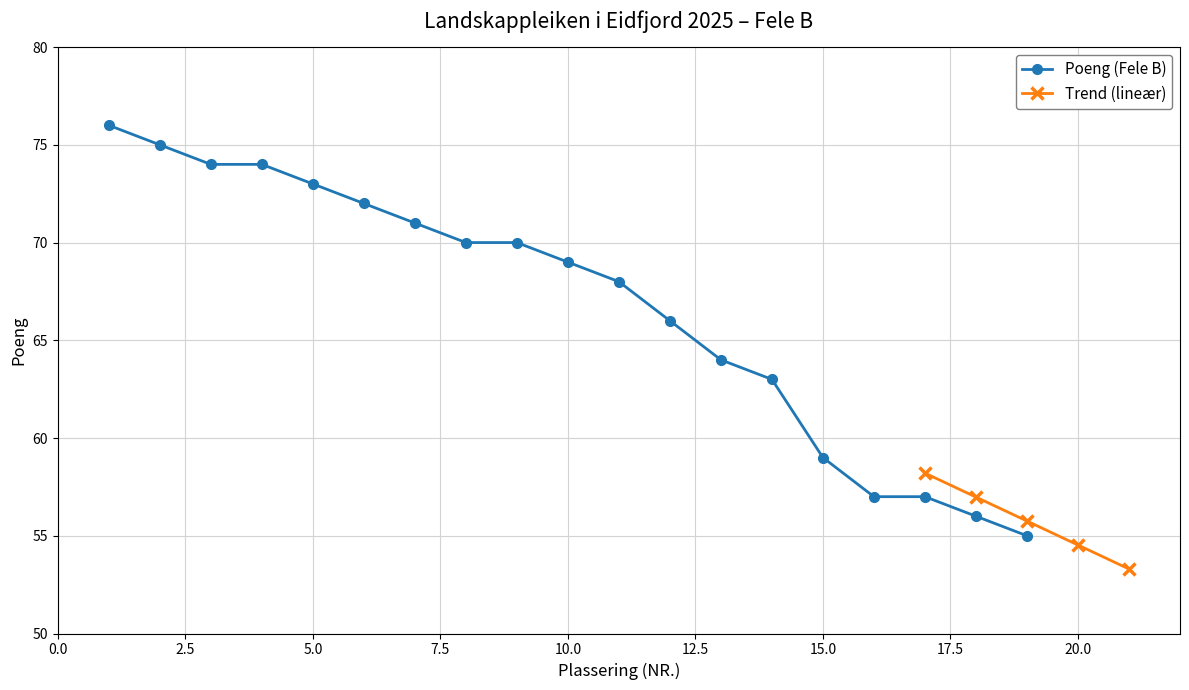

How many values exceed 69?

9